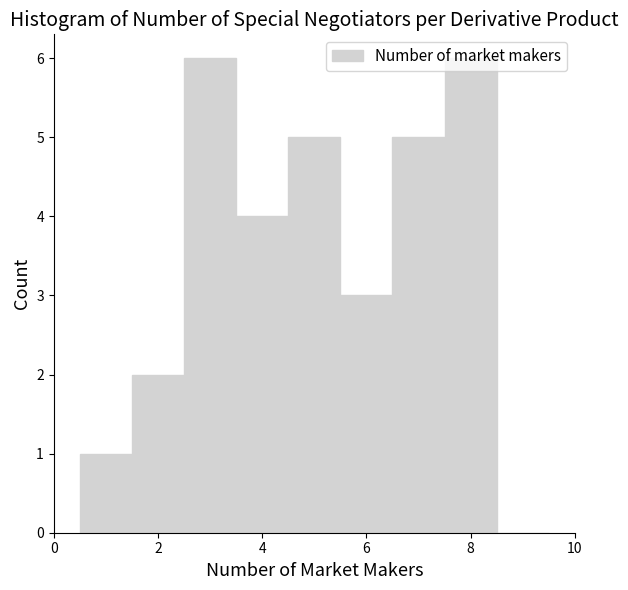

Reading left to right, transcribe this chart: for each bar, give the range it covers on the x-axis and its height. Neither the bar edges nor the heights are printed on the chart, so give them approximately, as read against the axes.

0.5 to 1.5: 1
1.5 to 2.5: 2
2.5 to 3.5: 6
3.5 to 4.5: 4
4.5 to 5.5: 5
5.5 to 6.5: 3
6.5 to 7.5: 5
7.5 to 8.5: 6
8.5 to 9.5: 0